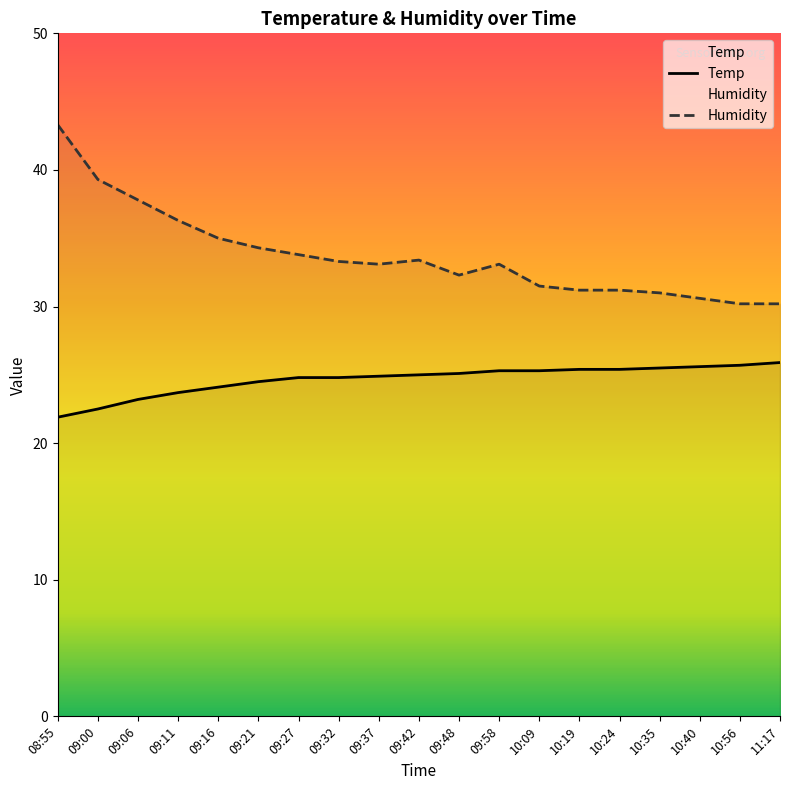

How many lines are shown in the chart?

2